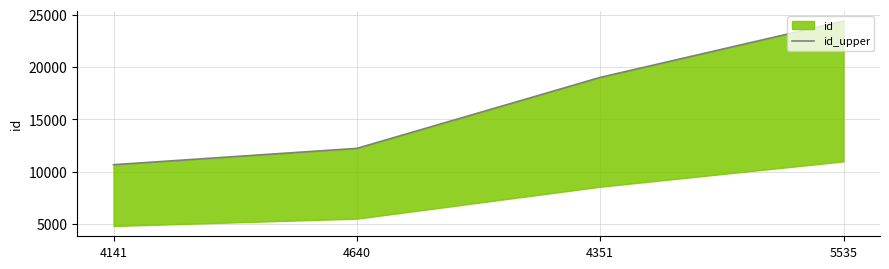

Does the chart display data point markers on the line(s)?

No